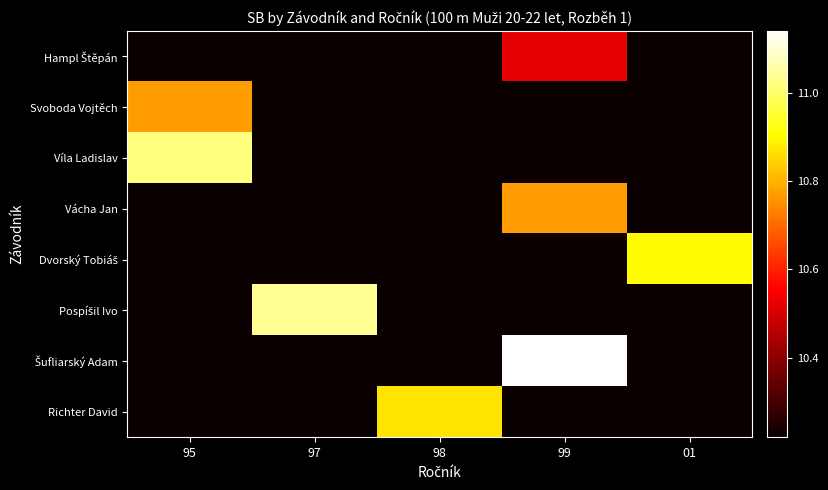

How many series are shown in this chart?

8